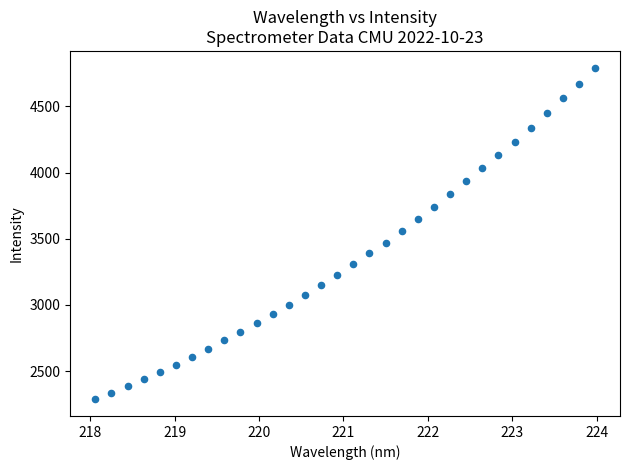

What is the range of Y values (max minus min)?

2506.7